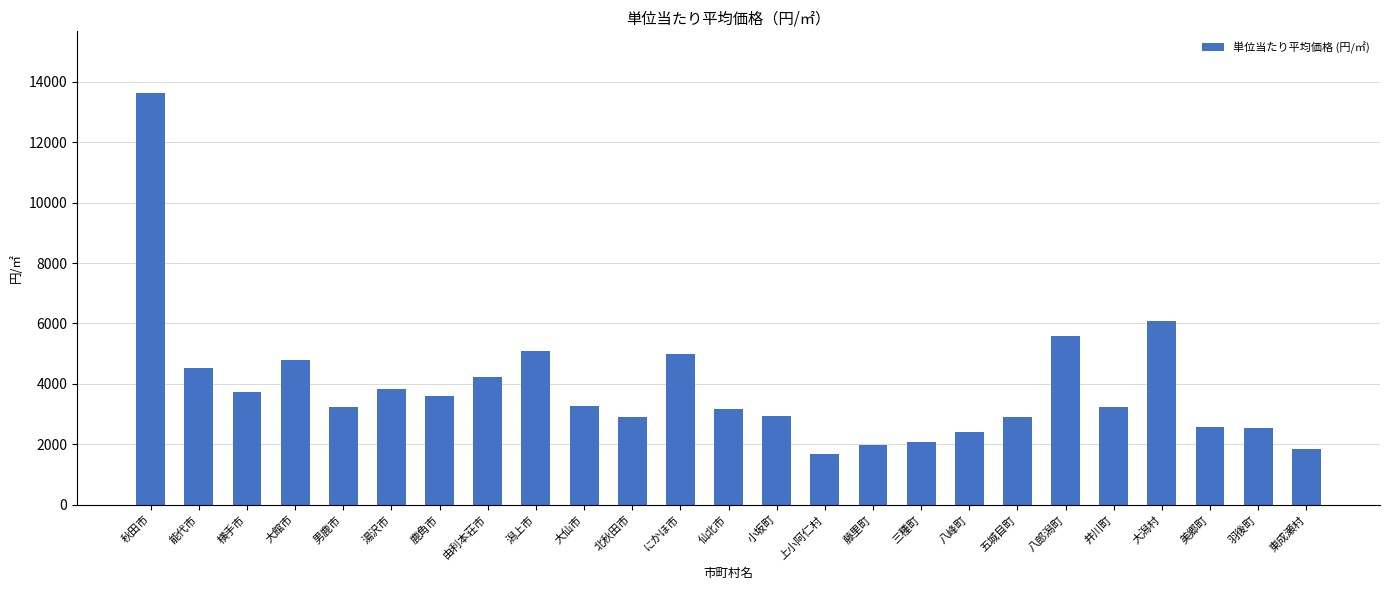

Between 上小阿仁村 and 美郷町, which is larger?

美郷町